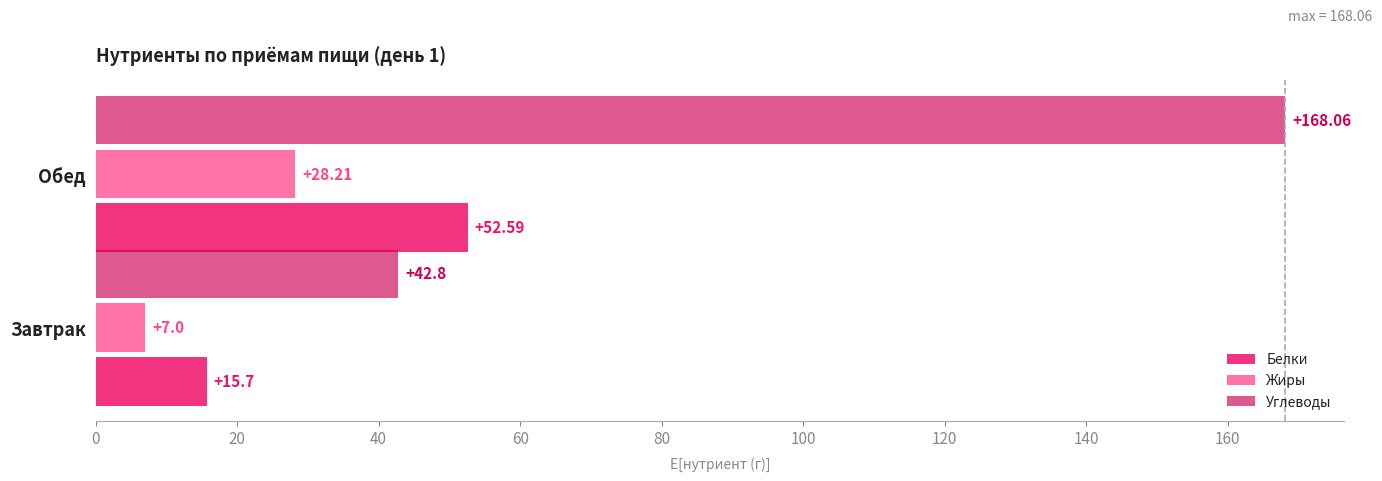

What is the sum of all Углеводы values?

210.9